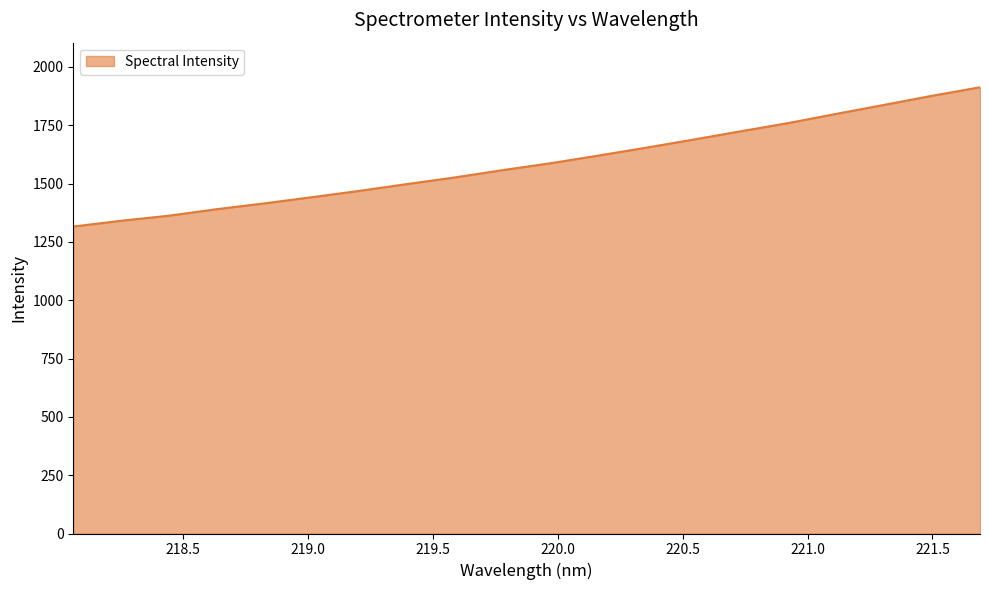

What is the greatest value displayed?

1913.0